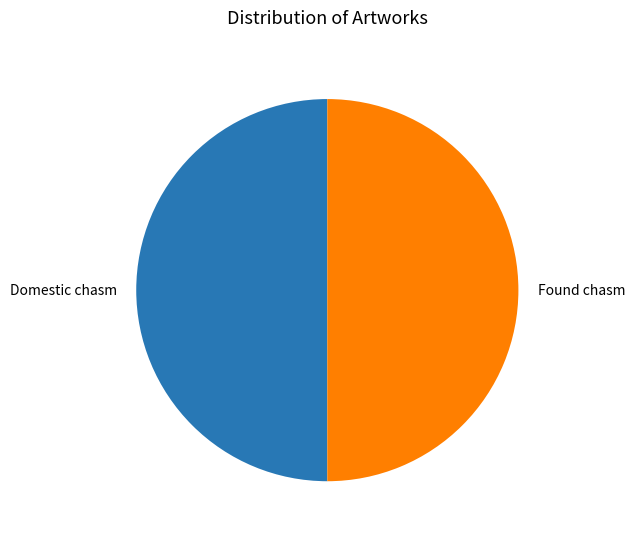

True or false: Found chasm accounts for 50% of the total.

True